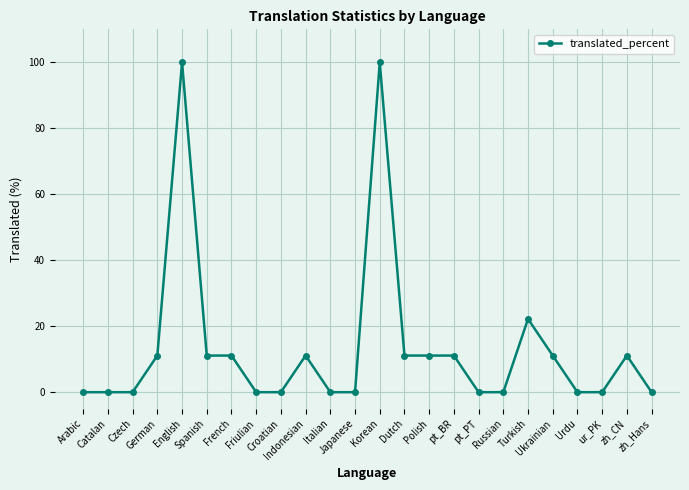

How many series are shown in this chart?

1